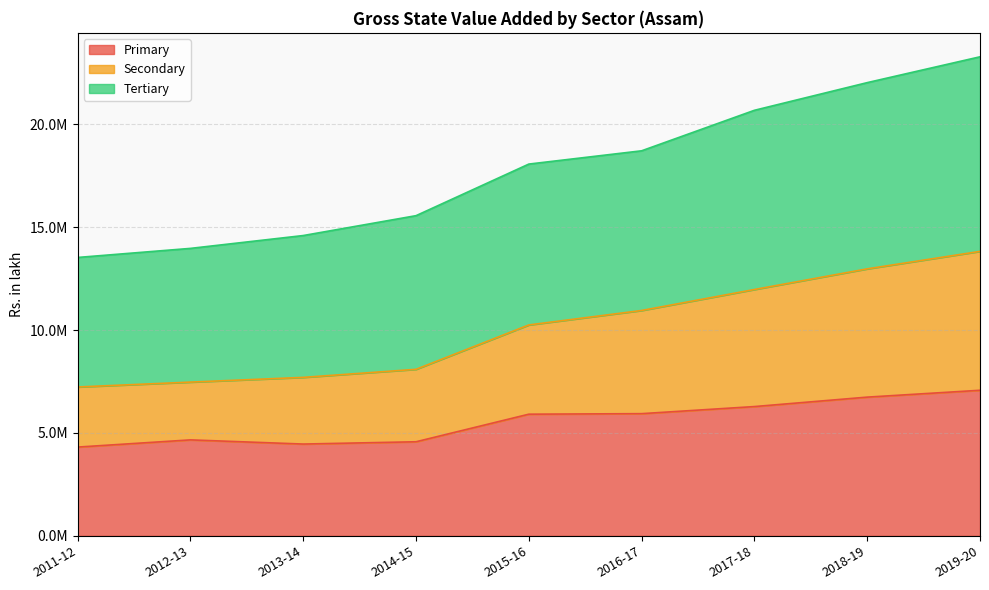

Does the chart have visible grid lines?

Yes